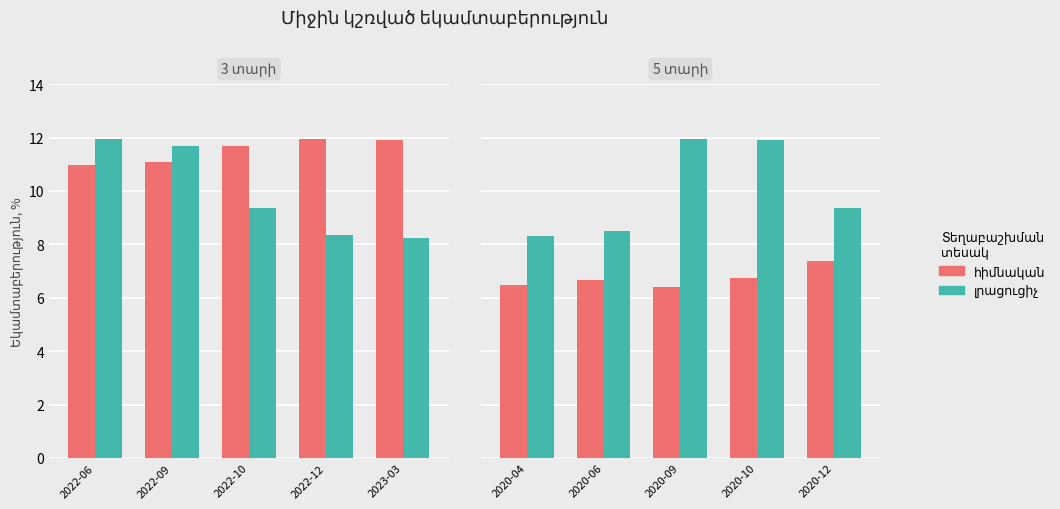

Which series changed the most between 2020-04 and 2020-06?

լրացուցիչ